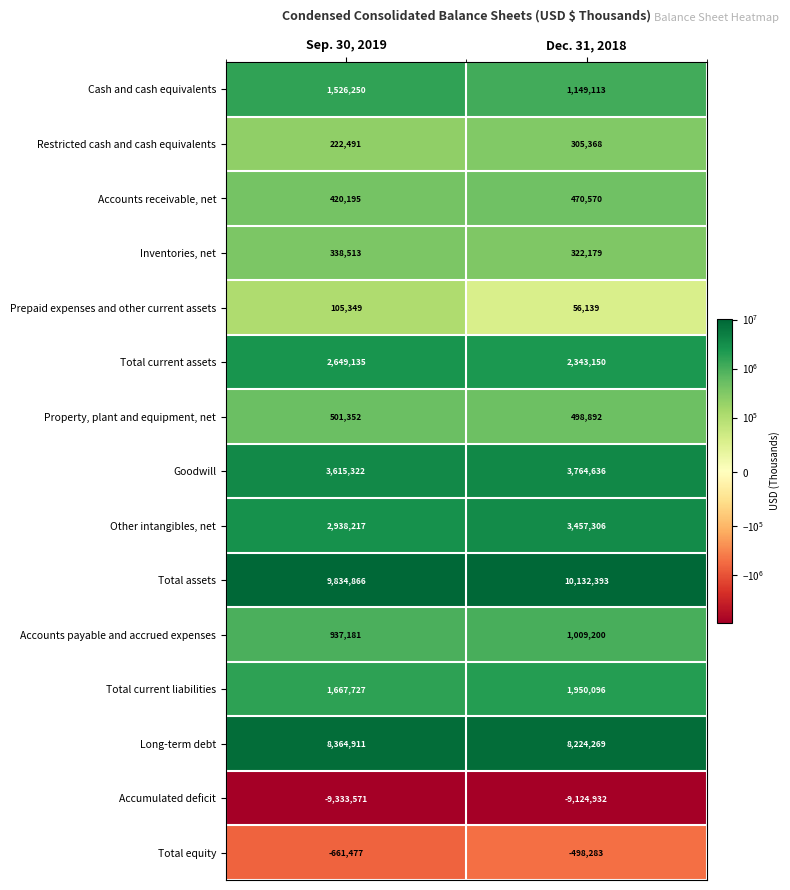

At which category does the chart reach its minimum across all series?

Sep. 30, 2019